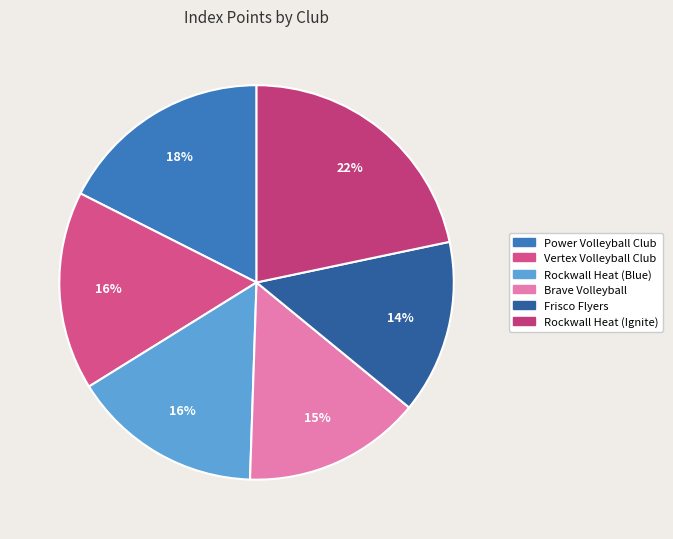

How many segments does this pie chart have?

6